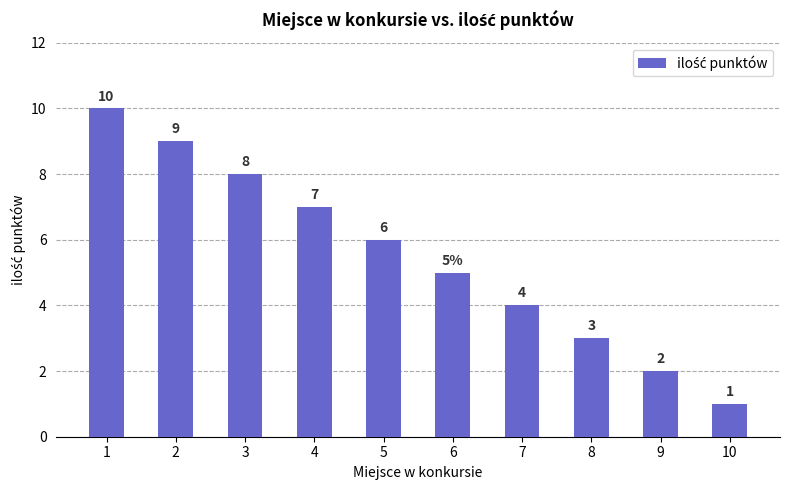

Rank the categories by value from lowest to highest.

10, 9, 8, 7, 6, 5, 4, 3, 2, 1